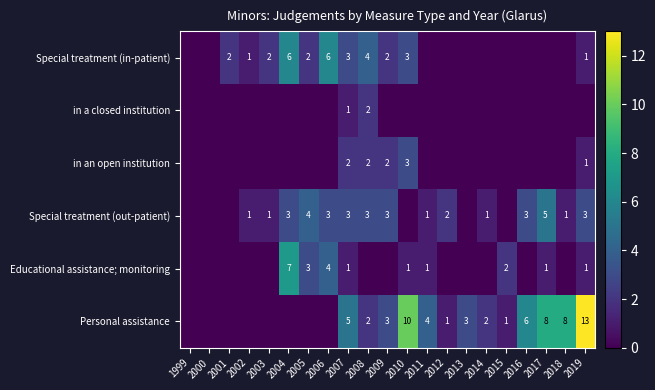

The value of Educational assistance; monitoring at 2005 is 3. True or false?

True